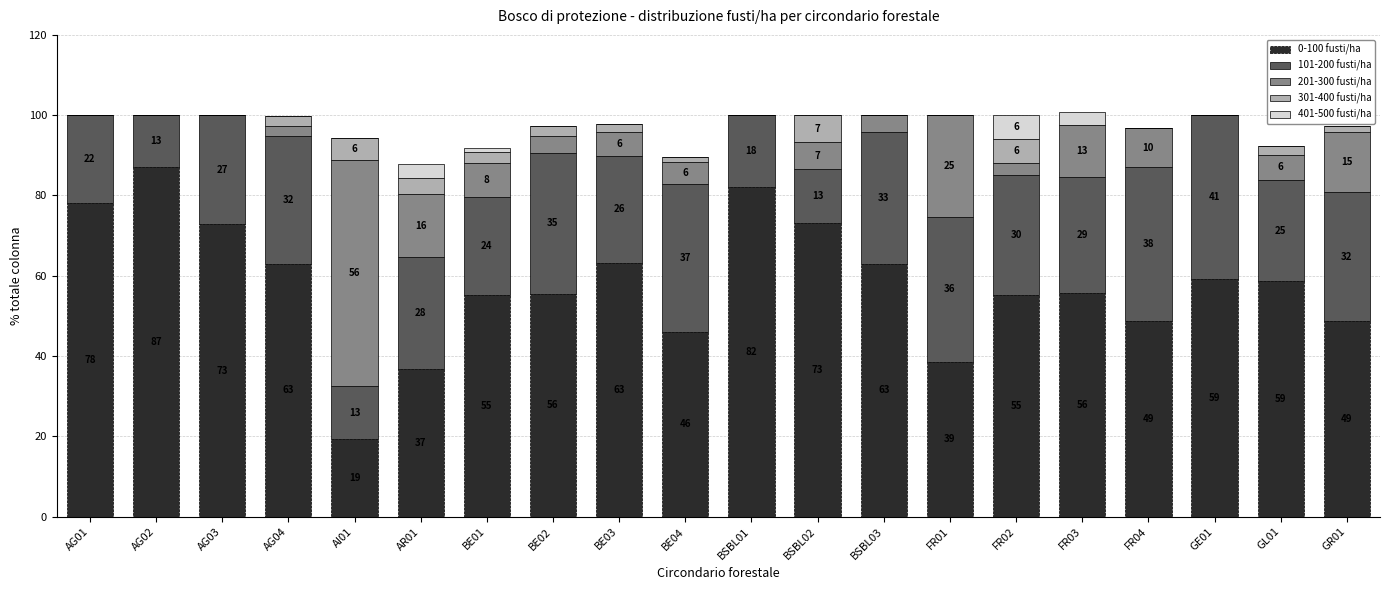

What is the total value across all series at BSBL01?

100.0